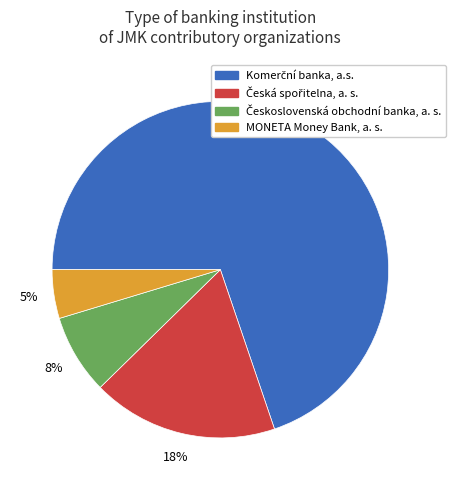

True or false: MONETA Money Bank, a. s. accounts for 5% of the total.

True